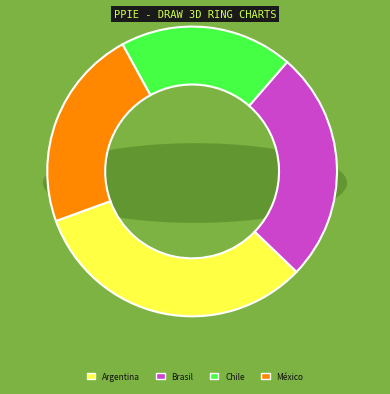

What percentage is the Argentina slice, to the nearest percent?

32%